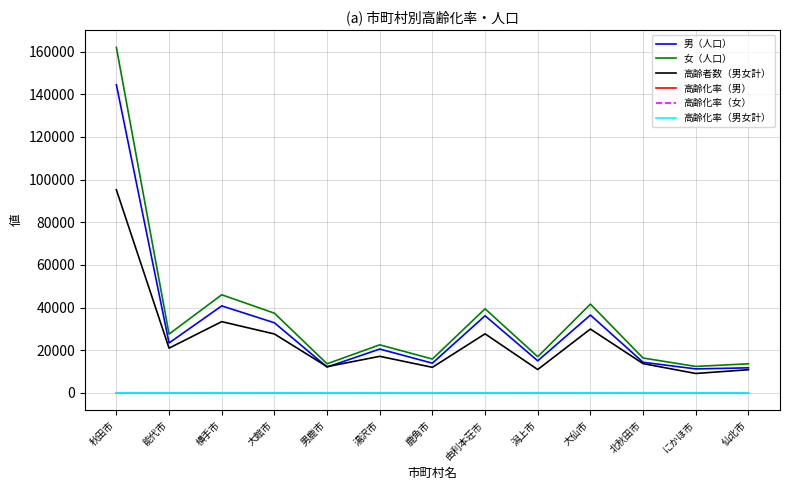

True or false: 高齢化率（男女計） and 高齢者数（男女計） cross at least once.

False